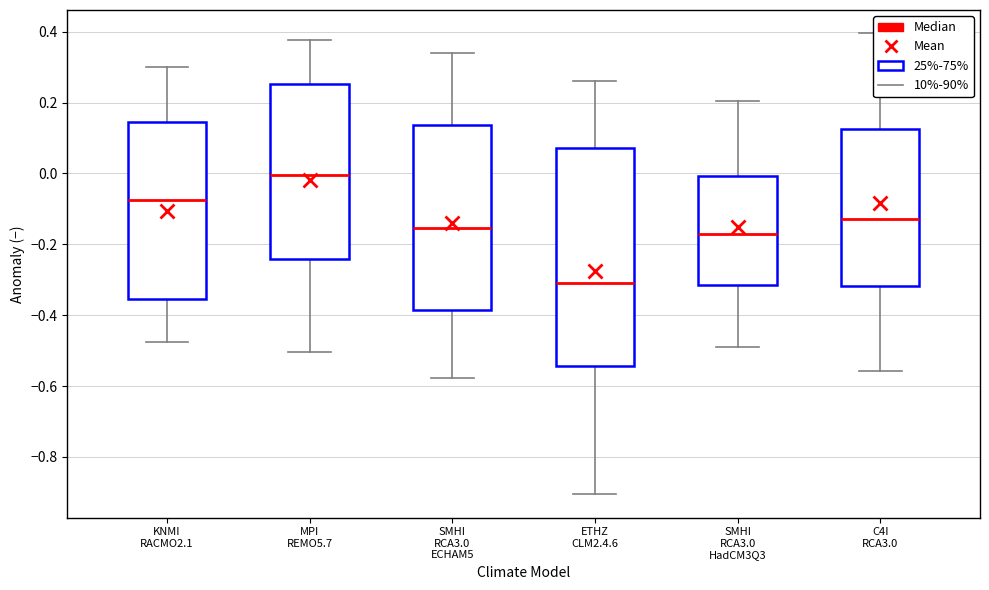

Which box is the tallest, from its lower edge to its upper edge?

ETHZ CLM2.4.6